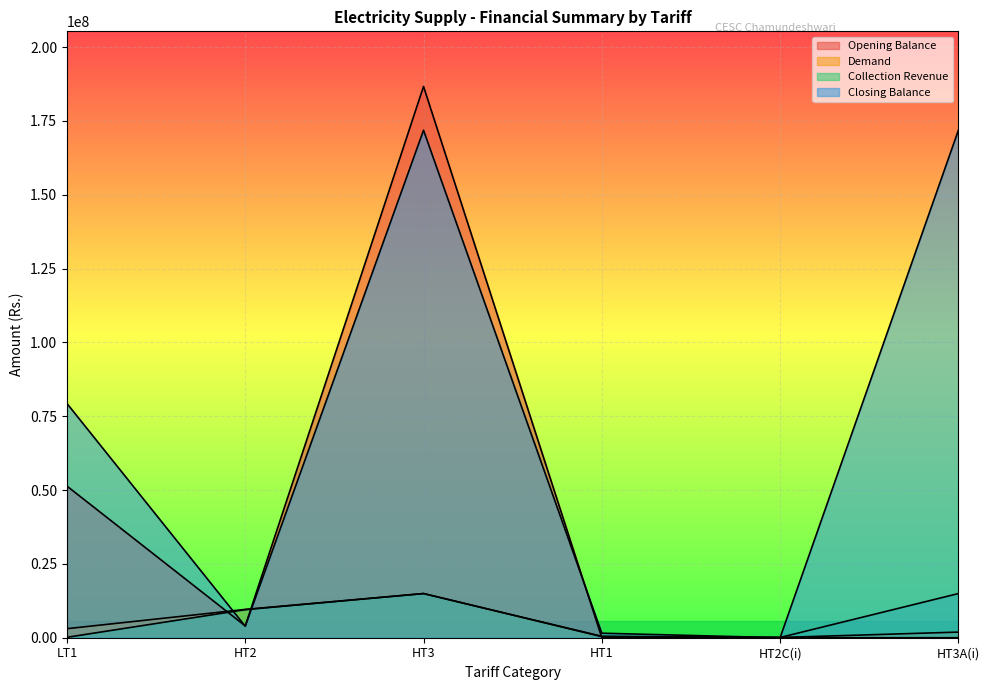

How many values in the Opening Balance series are below 3995908?

3